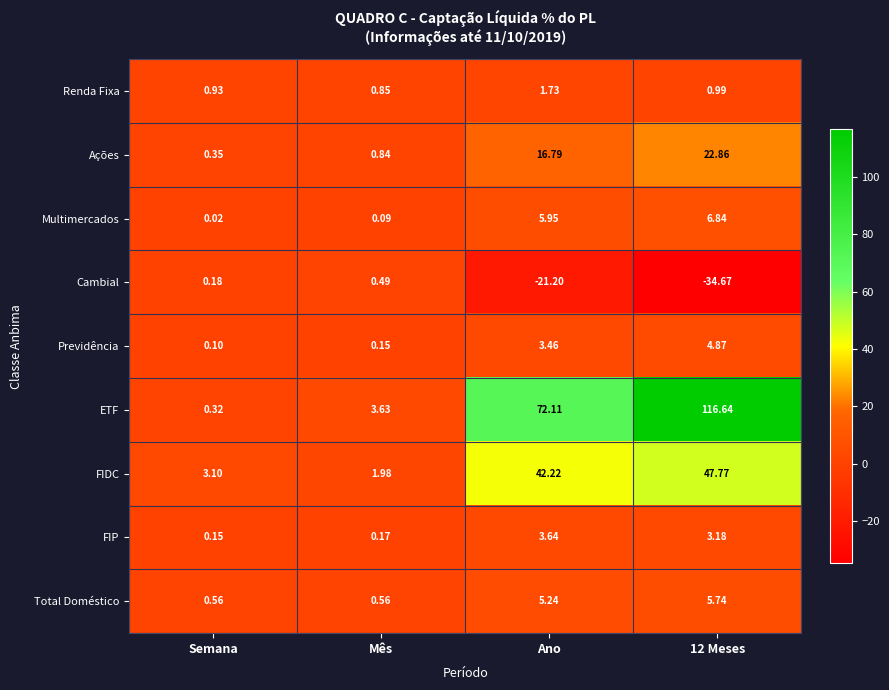

Rank the series by their maximum value, from highest to lowest.

ETF, FIDC, Ações, Multimercados, Total Doméstico, Previdência, FIP, Renda Fixa, Cambial